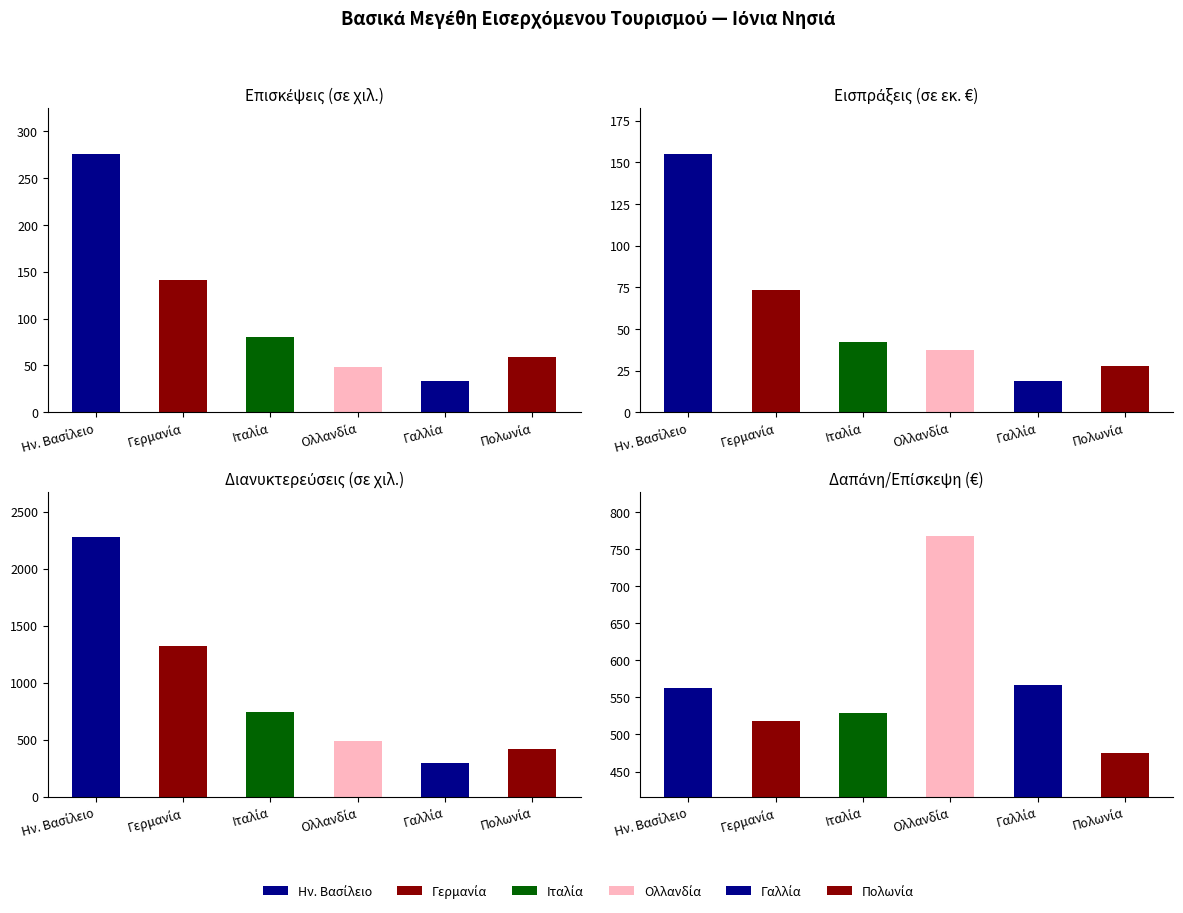

The value of Εισπράξεις (σε εκ. €) at Ην. Βασίλειο is 265.5. True or false?

False